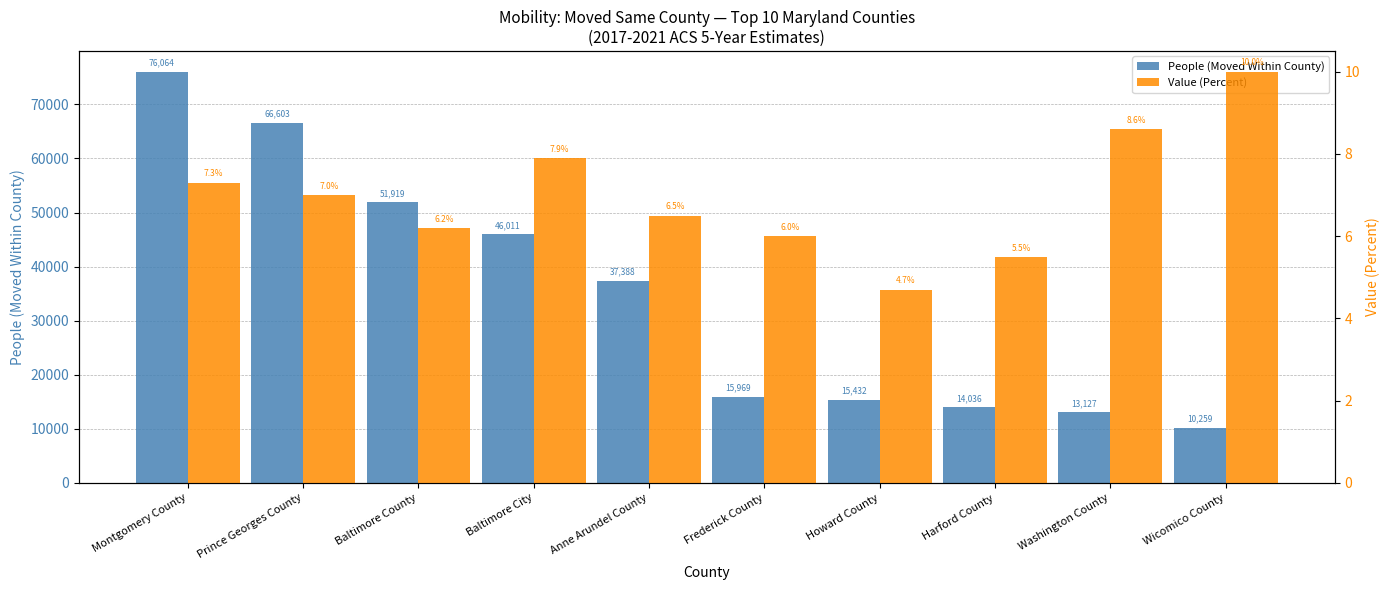

The Value (Percent) series shows 13.1 at Montgomery County. True or false?

False